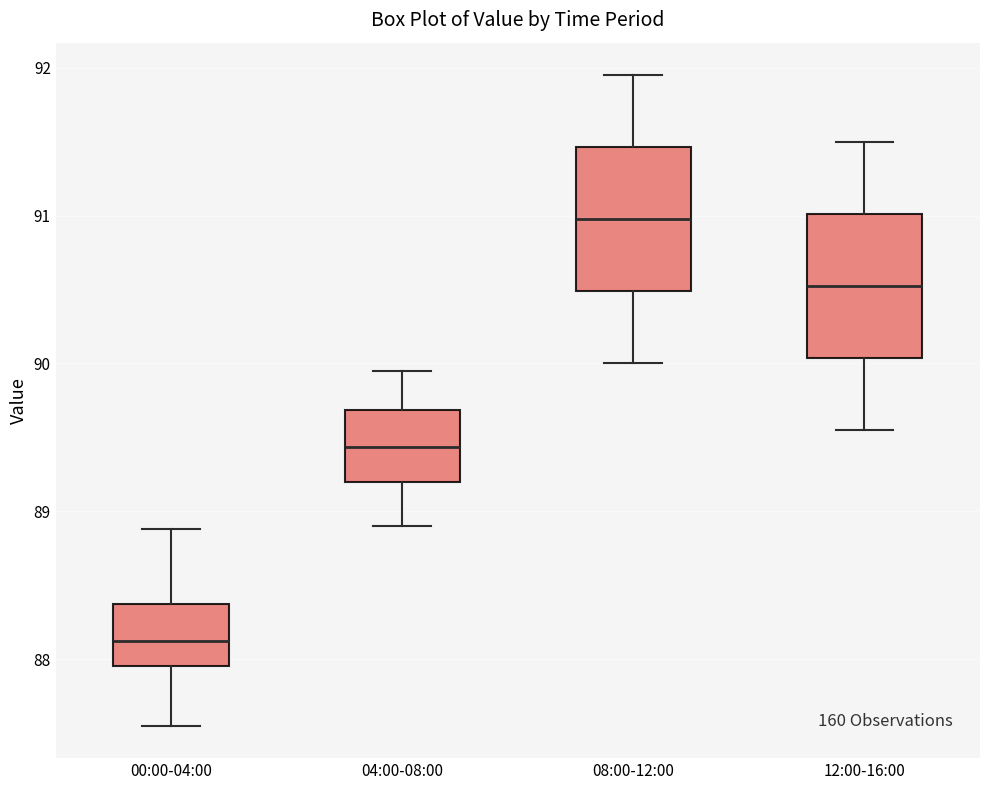

Which box's median line is the highest?

08:00-12:00